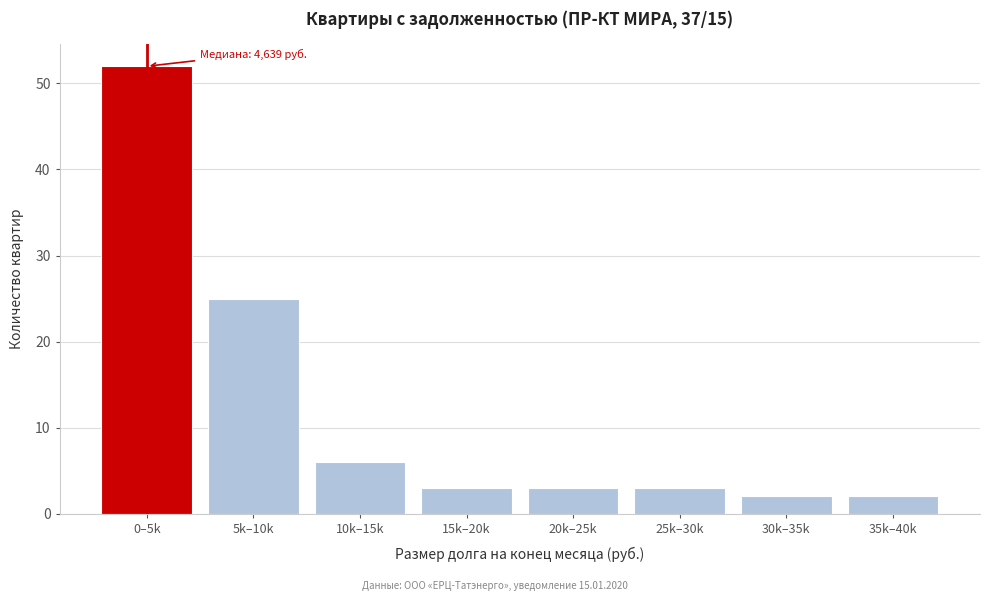

Reading right to left, transcribe all the data shown in this chart.

2	2	3	3	3	6	25	52